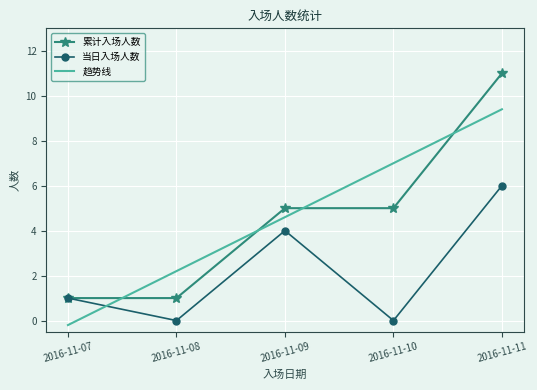

What is the minimum value for 当日入场人数?

0